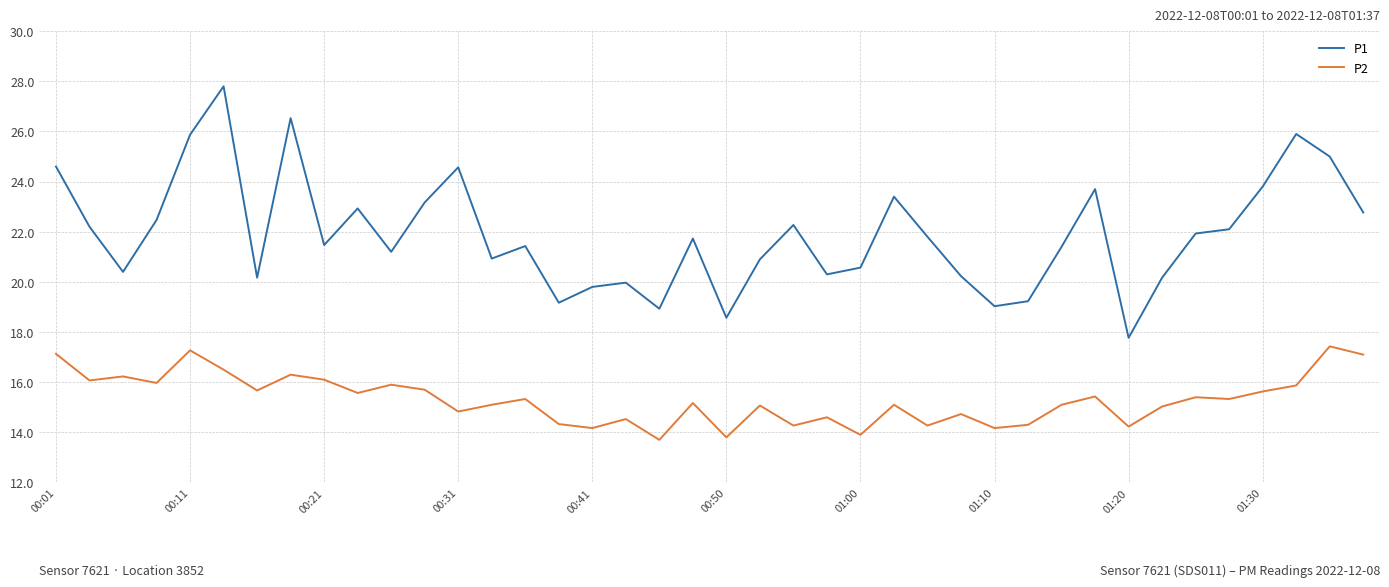

Which series has the largest total across all categories?

P1